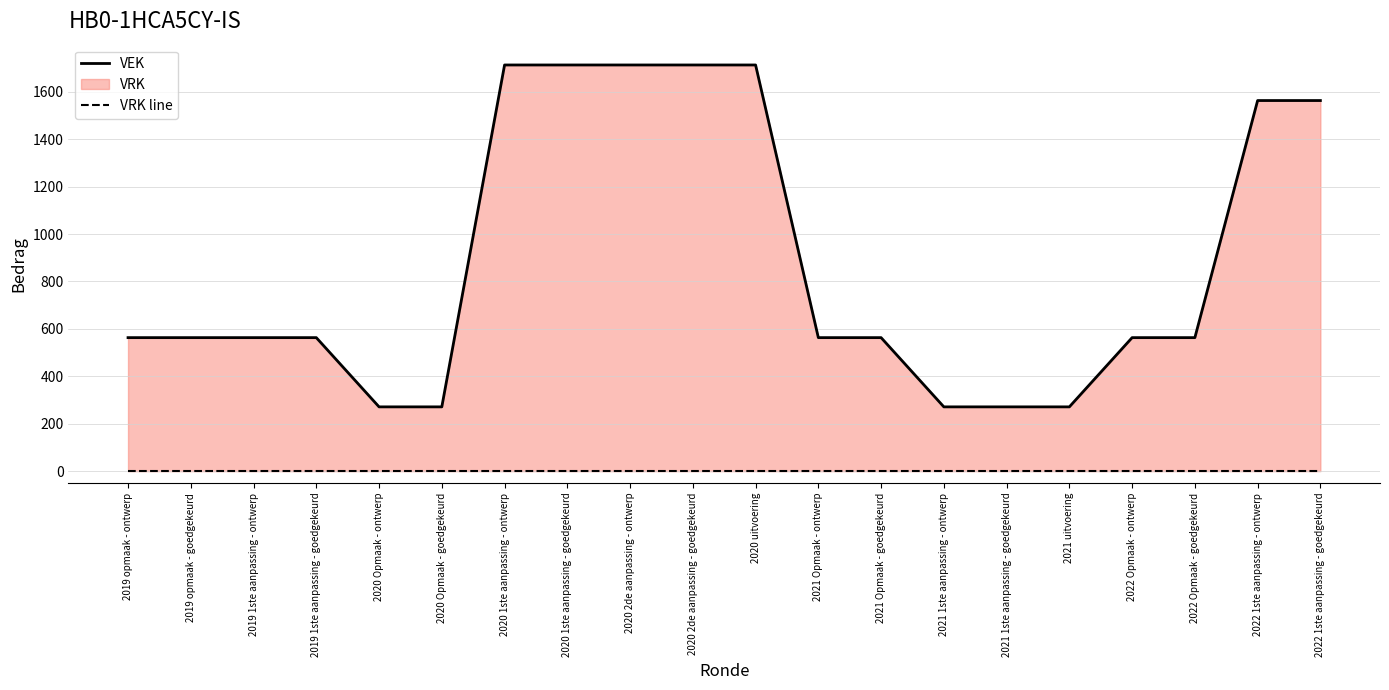

What is the value of the VEK point at the 14th from the left?

271